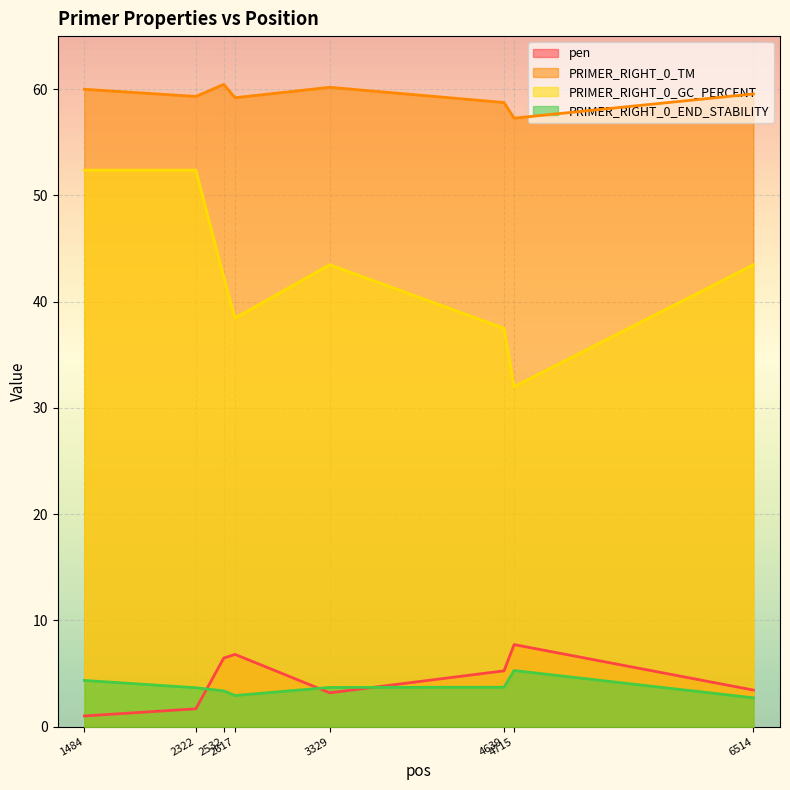

What is the difference between the maximum and minimum values in the PRIMER_RIGHT_0_TM series?

3.2